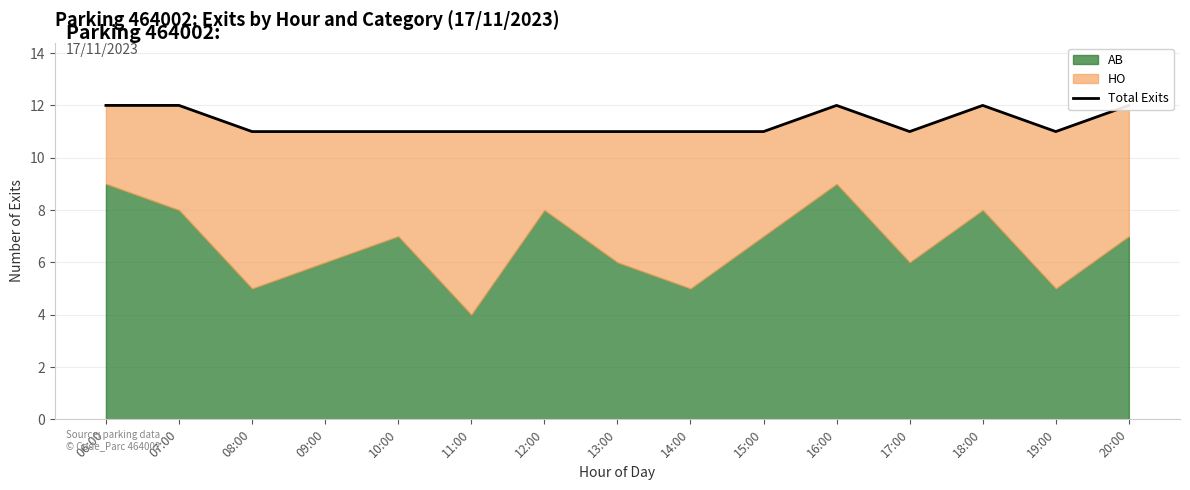

List the labels in order of value, smallest first.

08:00, 09:00, 10:00, 11:00, 12:00, 13:00, 14:00, 15:00, 17:00, 19:00, 06:00, 07:00, 16:00, 18:00, 20:00